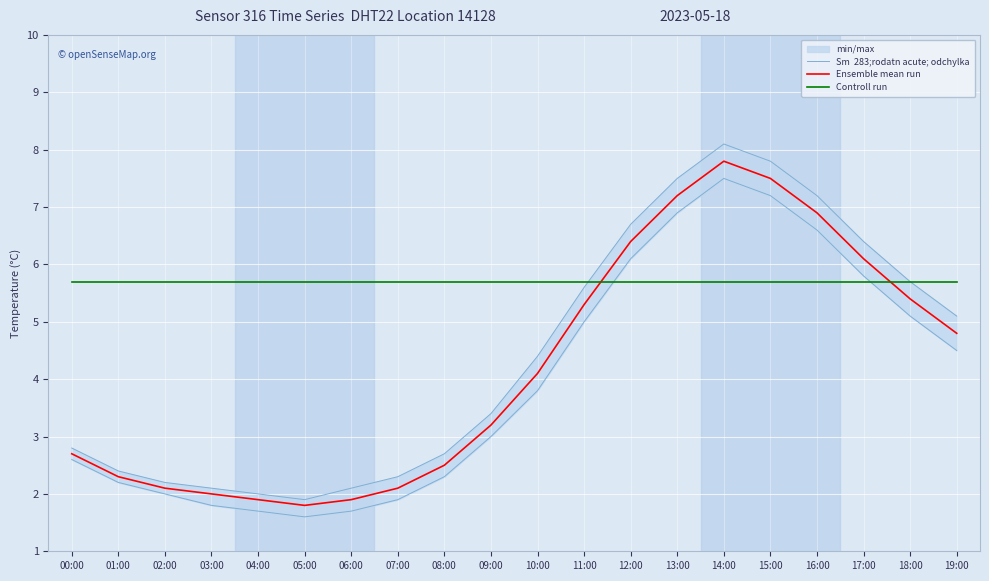

In Ensemble mean run, how many points are higher than both neighbors (excluding endpoints)?

1